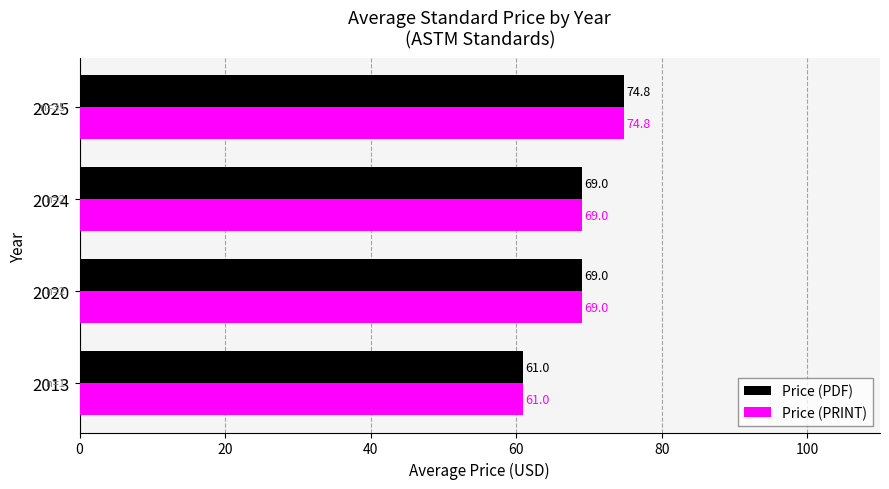

At how many categories does at least one series exceed 64?

3